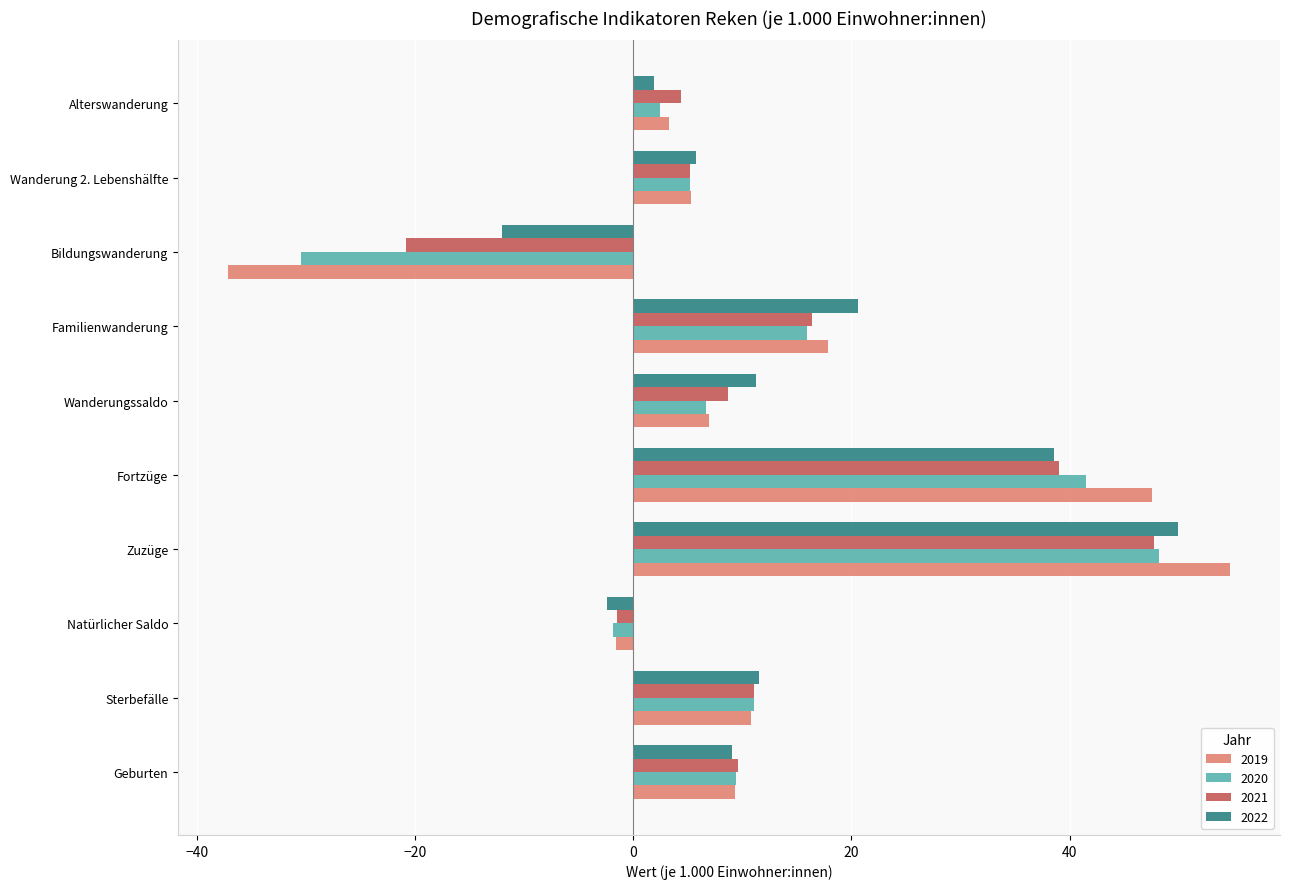

Rank the series at Bildungswanderung from lowest to highest value.

2019, 2020, 2021, 2022